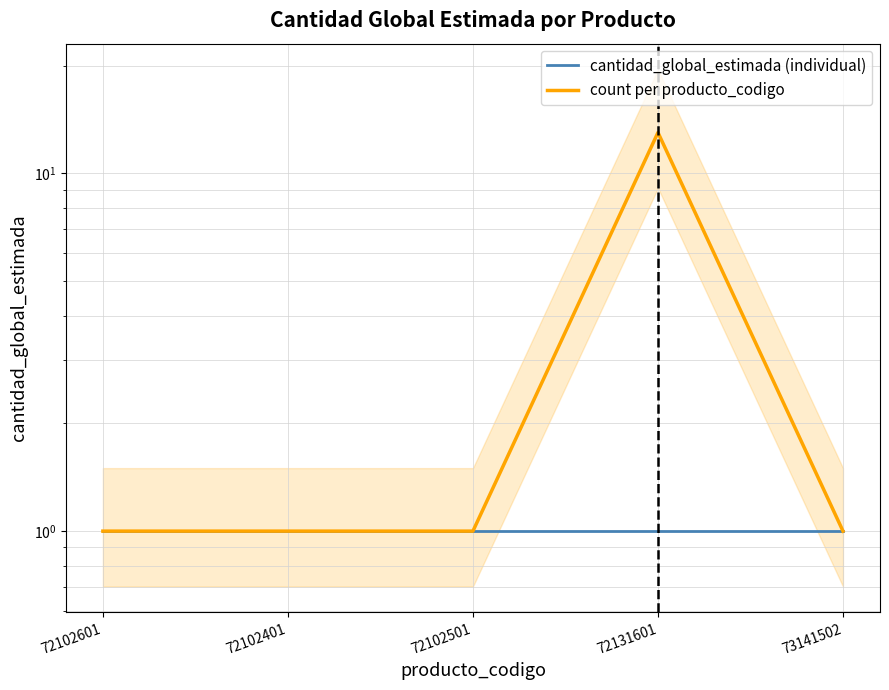

What is the label of the 5th point from the right?

72102601